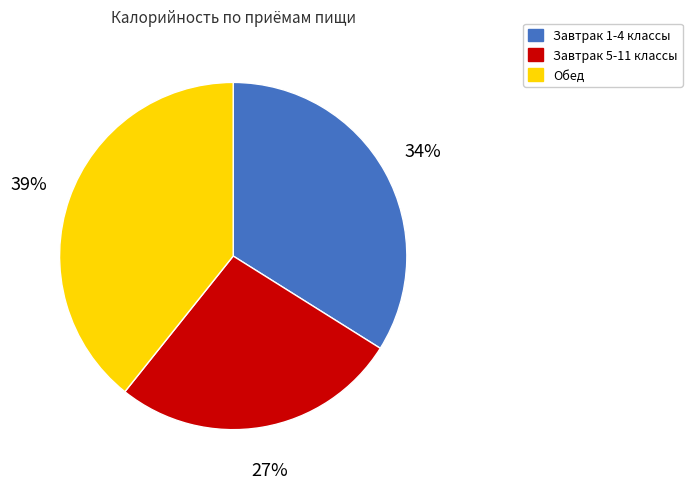

True or false: Обед accounts for 39% of the total.

True